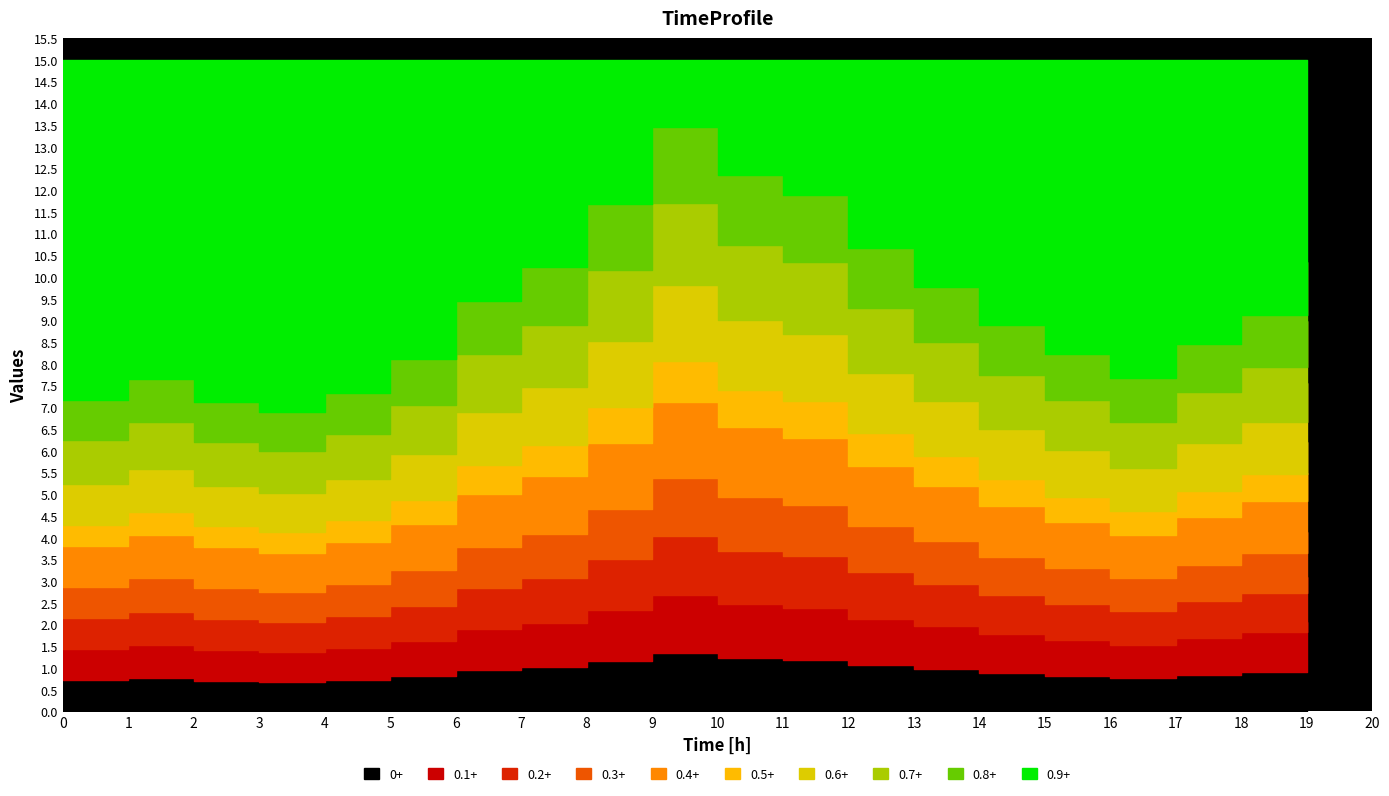

Count the number of categories in the chart.

20